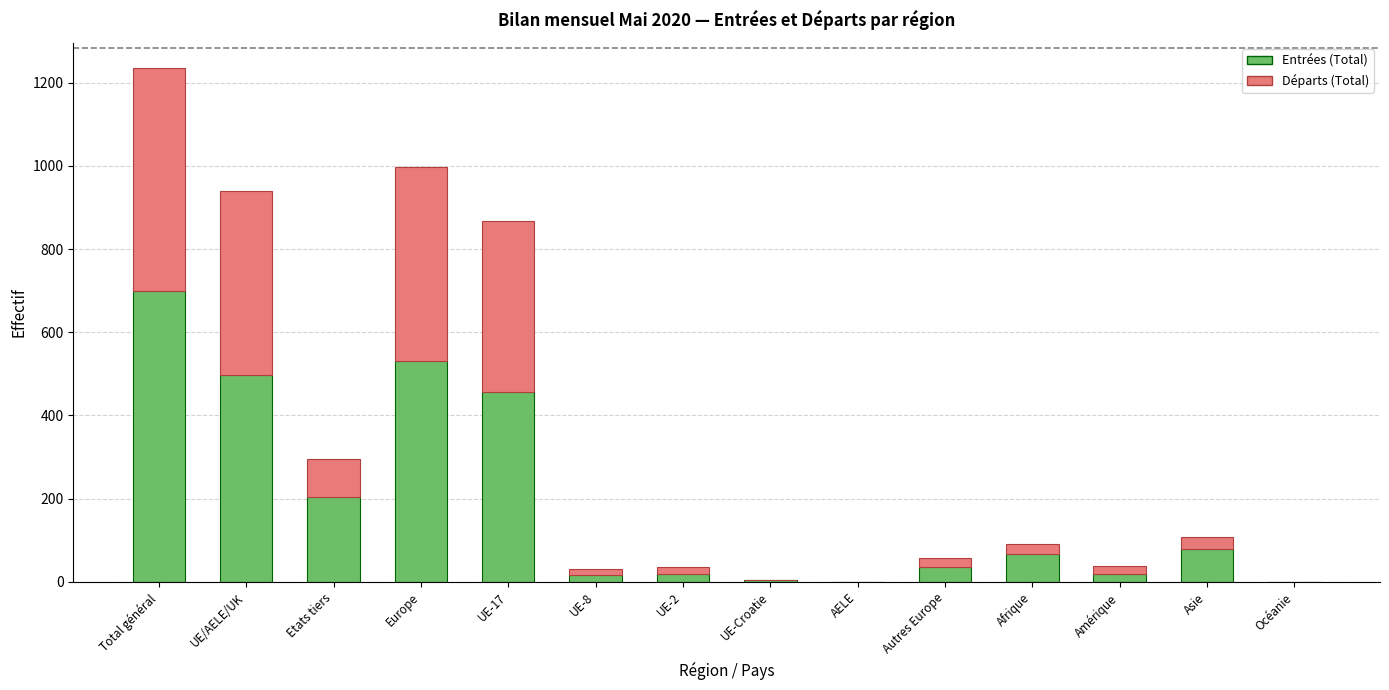

What is the total value across all series at UE/AELE/UK?

939